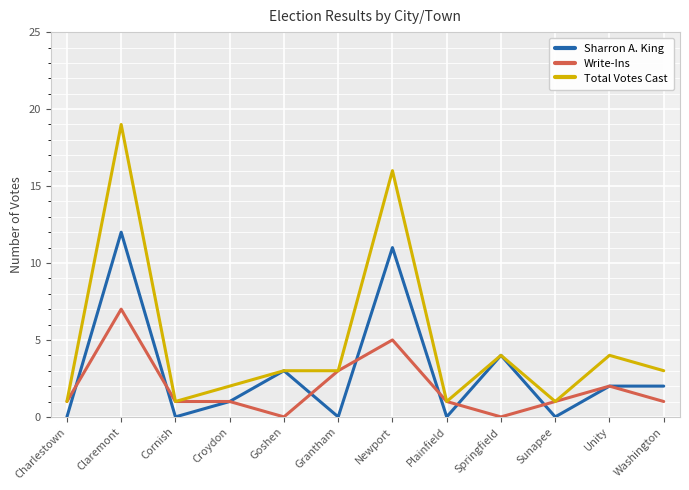

Between Sunapee and Newport, which is larger?

Newport